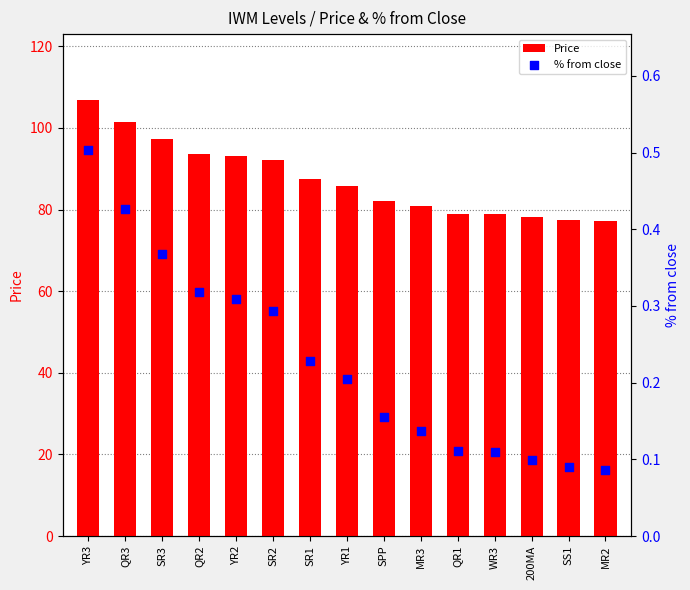

Which series has the widest spread of Y values?

Price